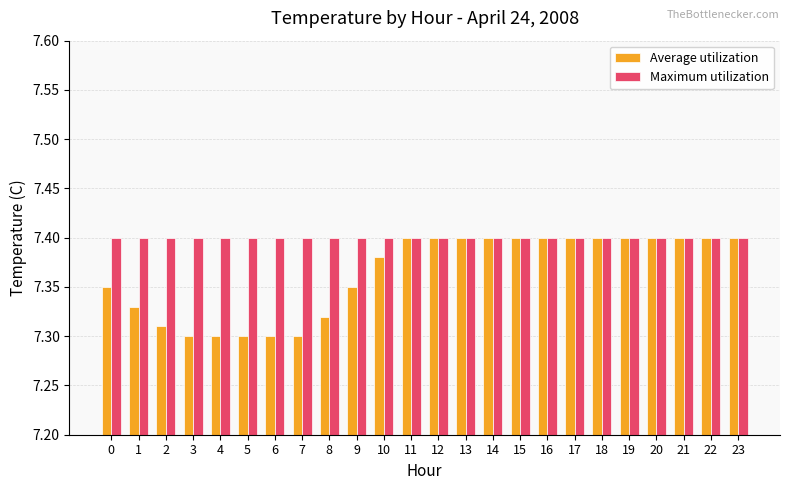

What is the sum of the Maximum utilization values at 21 and 13?

14.8